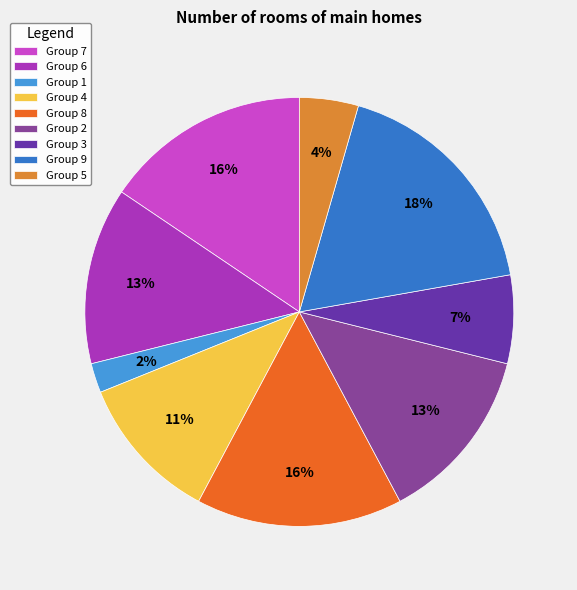

Is there any slice that represents more than half of the pie?

No